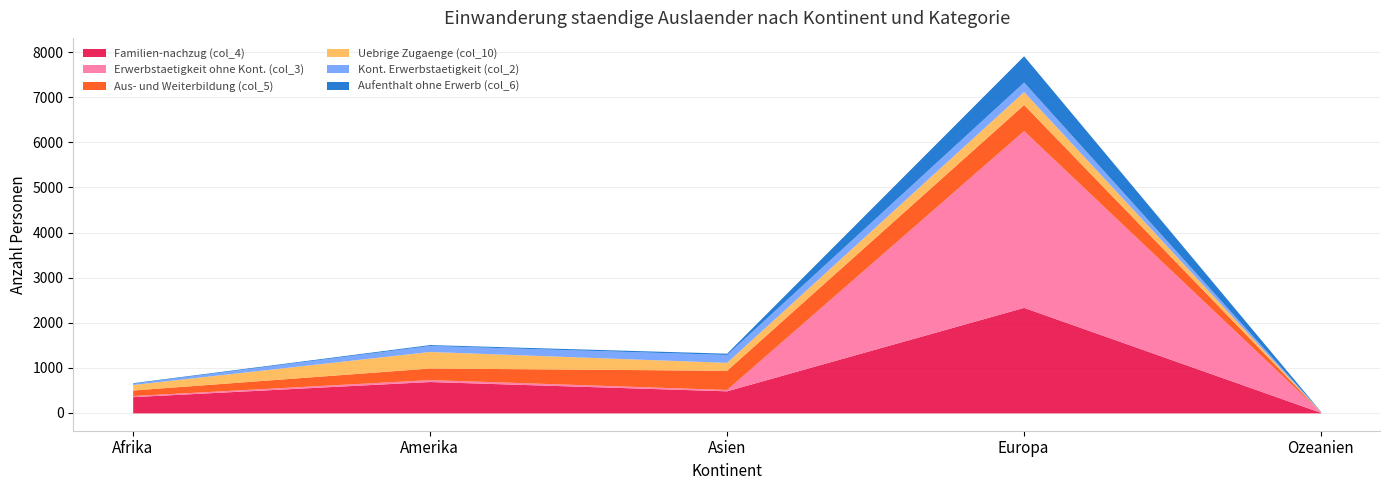

Rank the series at Europa from lowest to highest value.

Kont. Erwerbstaetigkeit (col_2), Uebrige Zugaenge (col_10), Aus- und Weiterbildung (col_5), Aufenthalt ohne Erwerb (col_6), Familien-nachzug (col_4), Erwerbstaetigkeit ohne Kont. (col_3)